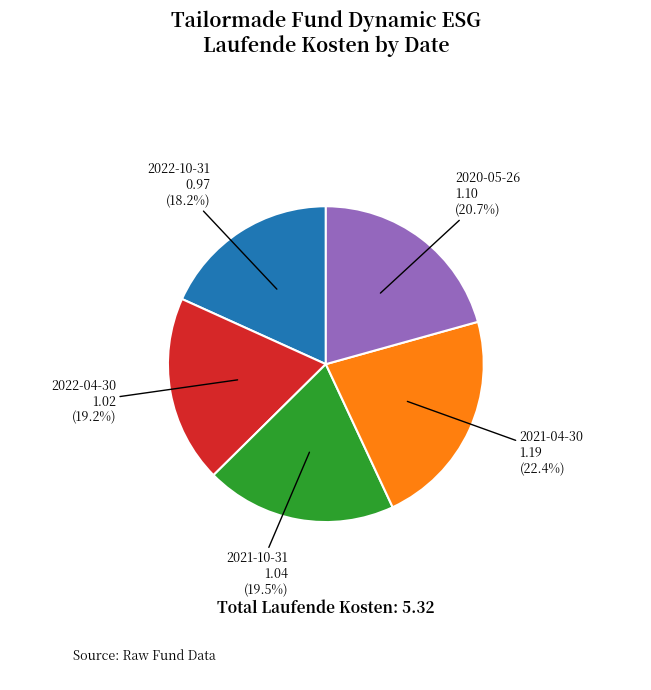

Is there a majority slice in this chart?

No